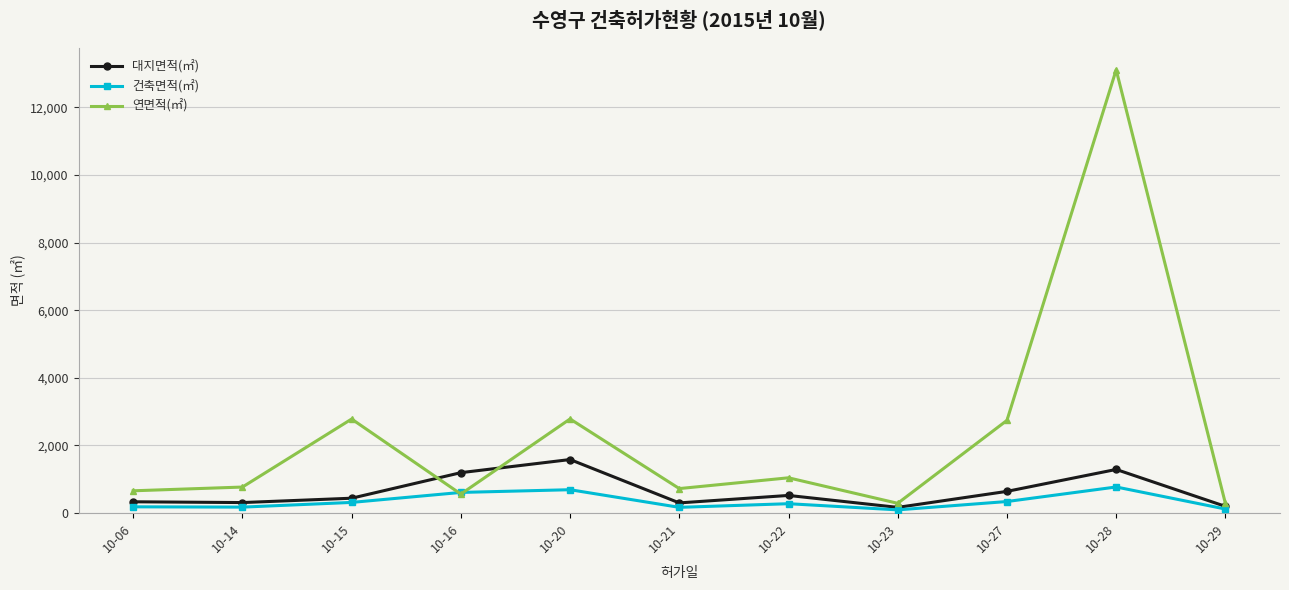

What is the approximate value of 대지면적(㎡) at 10-16?

1195.5